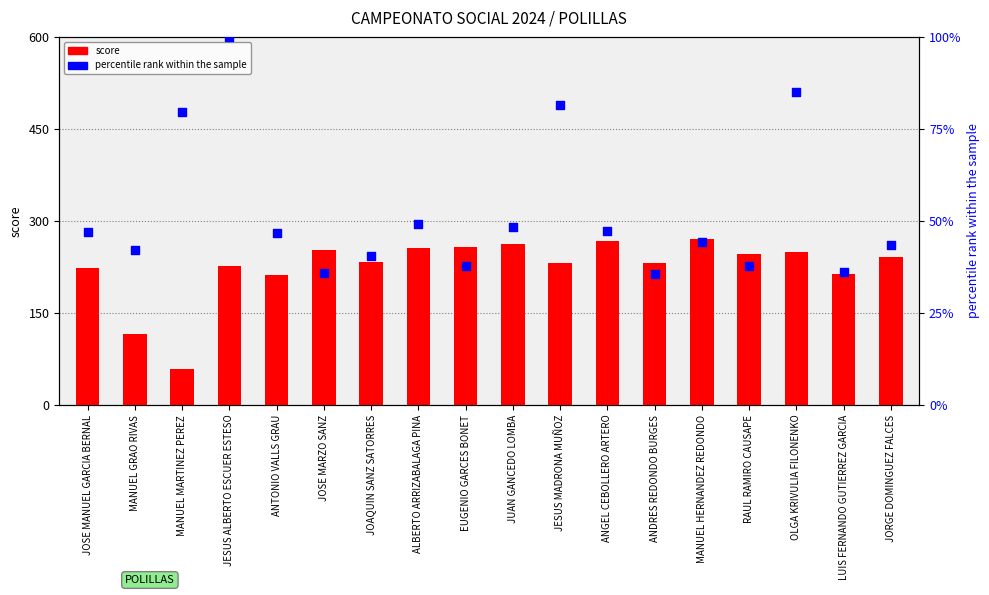

What are all the series names shown in the legend?

score, percentile rank within the sample